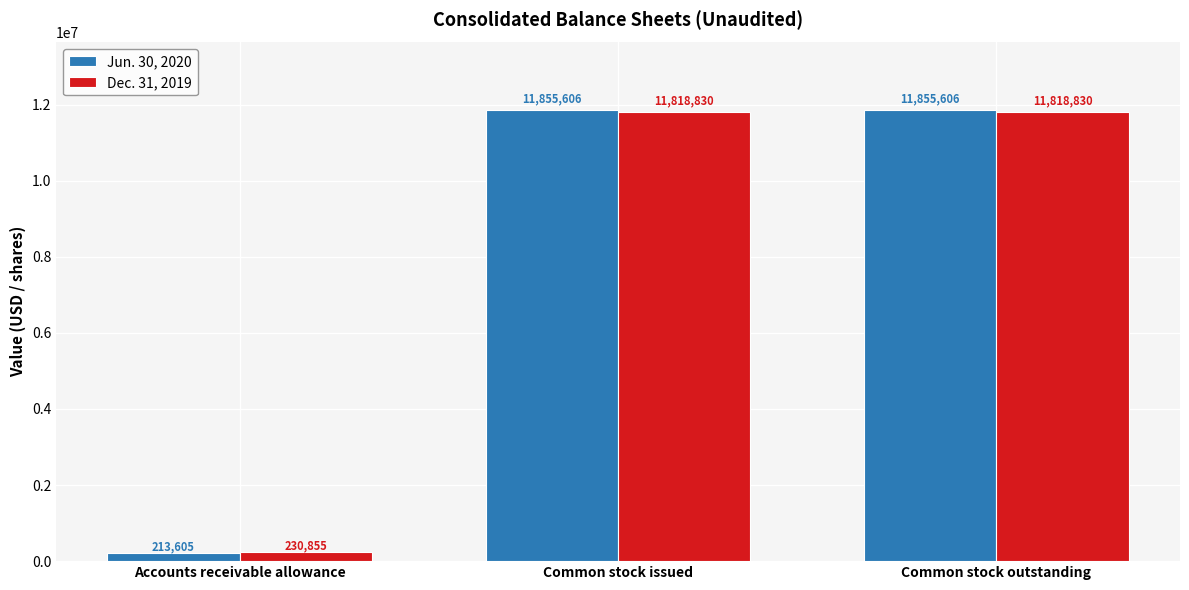

The value of Jun. 30, 2020 at Accounts receivable allowance is 213605. True or false?

True